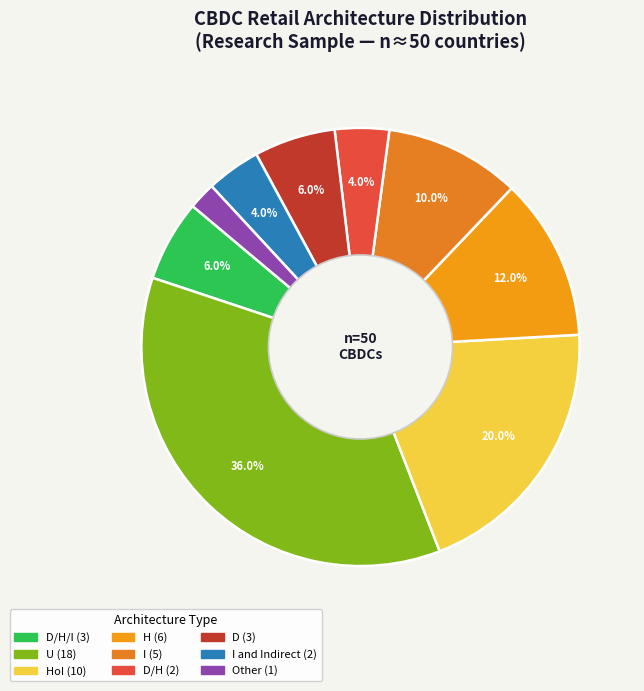

Count the number of slices in the pie.

9